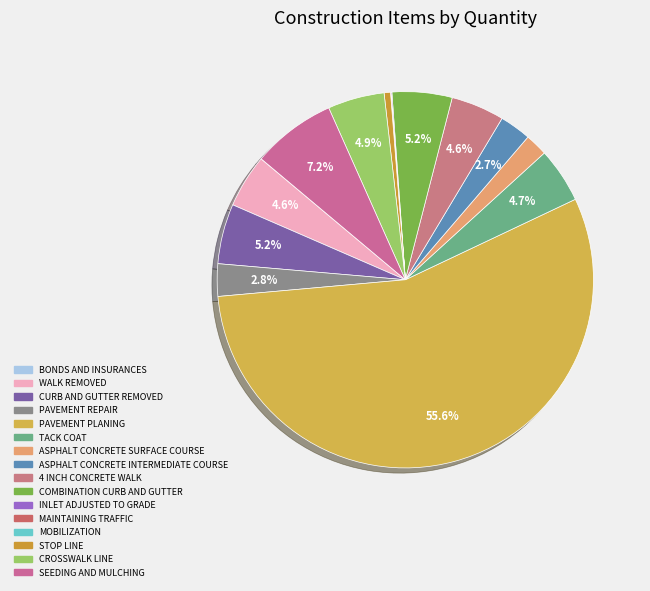

Which has a higher value, COMBINATION CURB AND GUTTER or WALK REMOVED?

COMBINATION CURB AND GUTTER